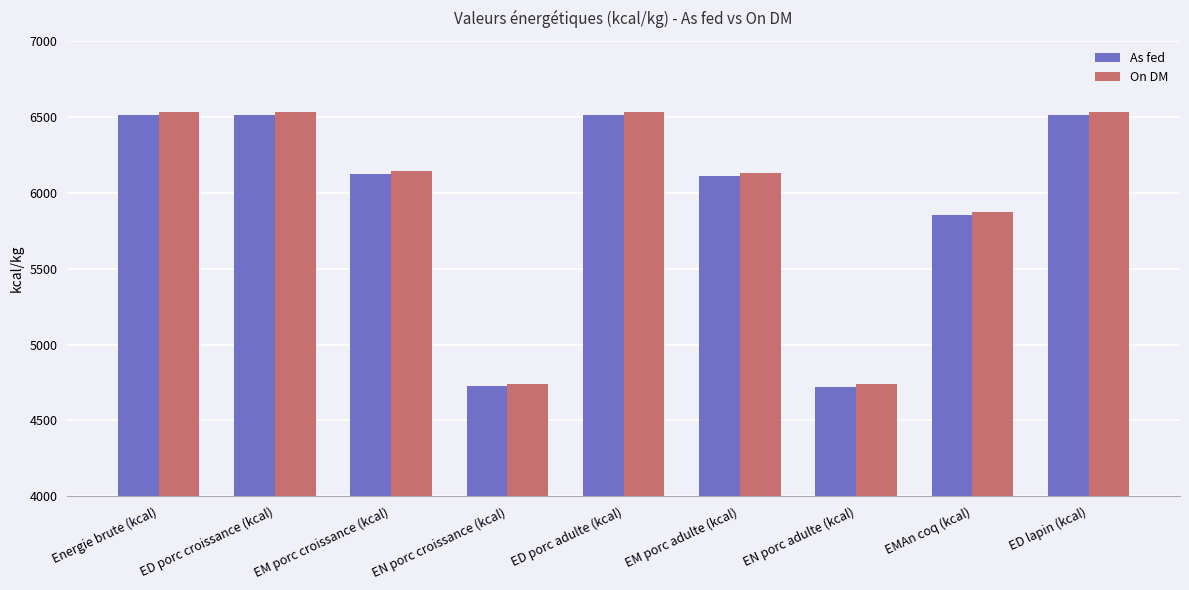

What is the approximate value of On DM at EM porc croissance (kcal), to the nearest 50?

6150